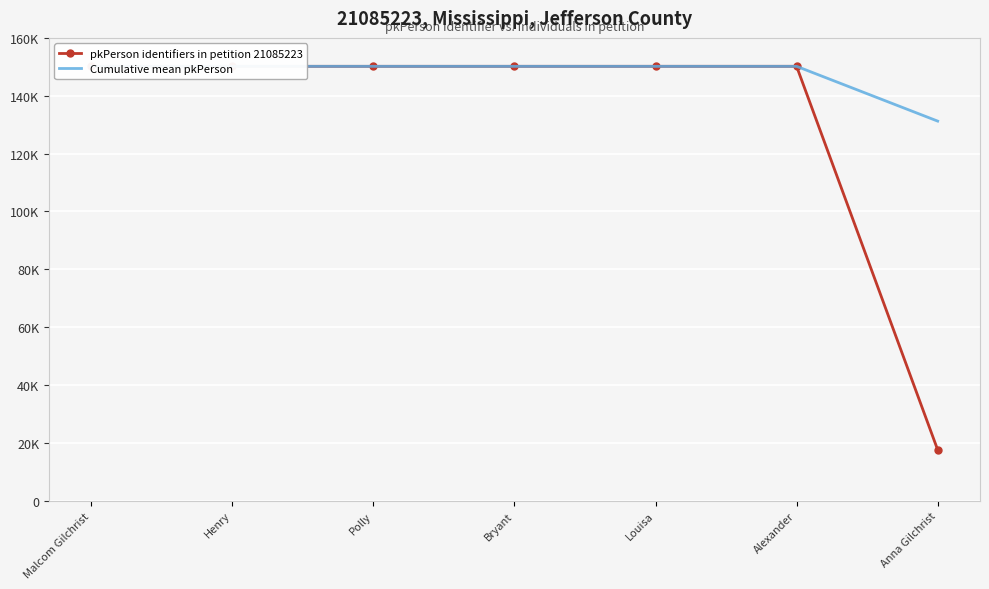

What is the value of the pkPerson identifiers in petition 21085223 point at the 7th from the left?

17583